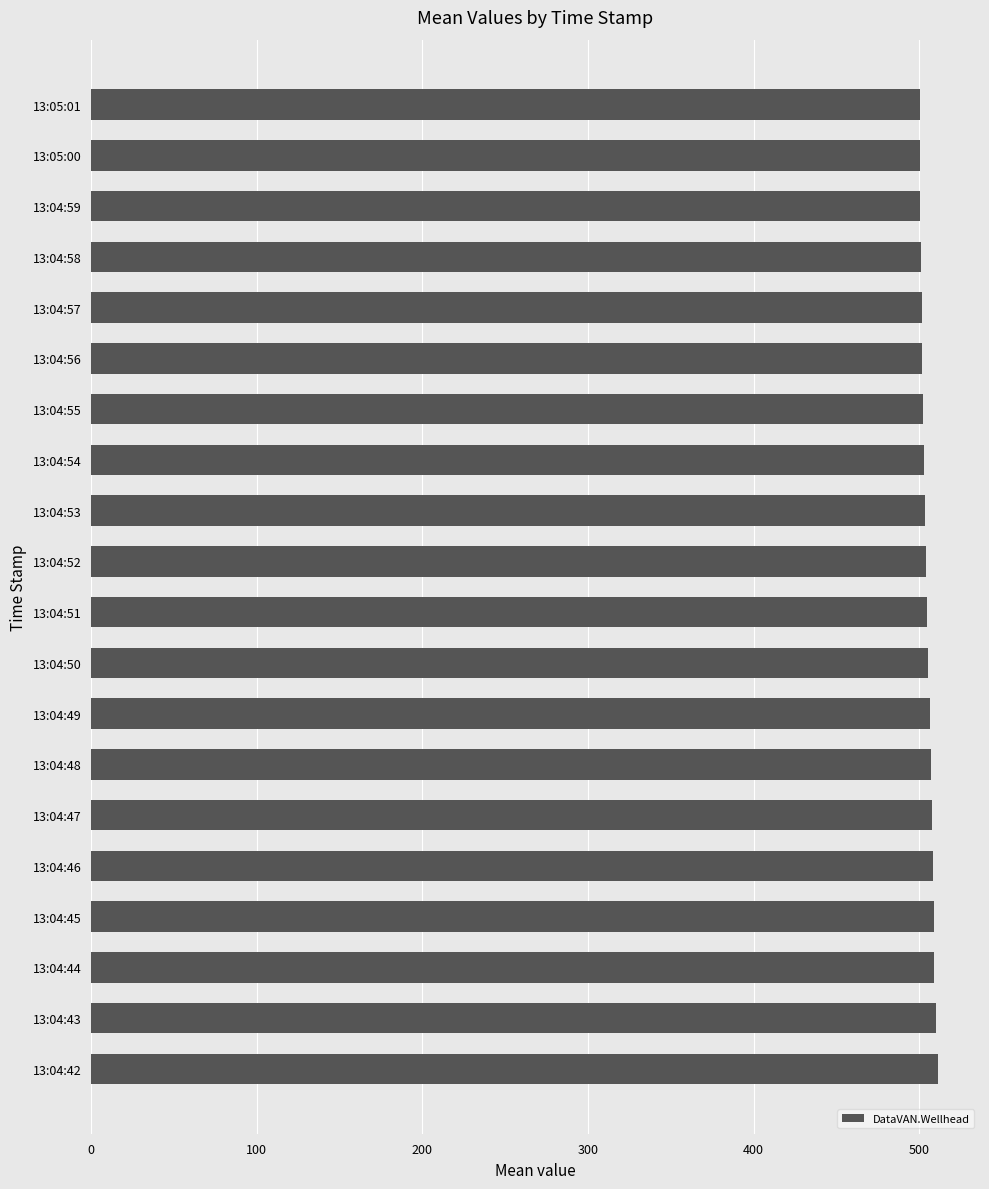

The value at 13:04:58 is 501.1. True or false?

True